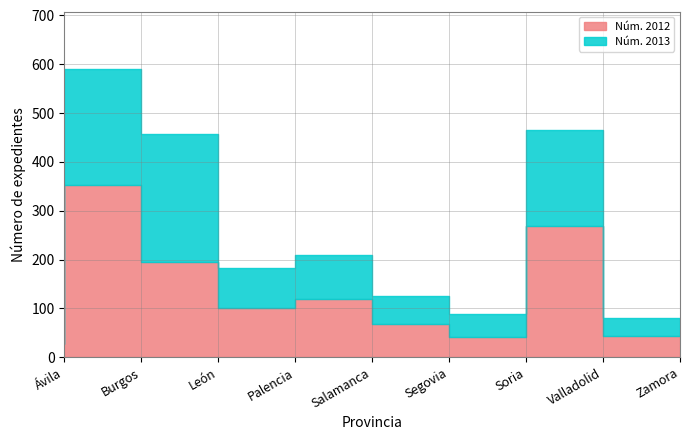

What is the difference between the maximum and second lowest values in the Núm. 2012 series?

311